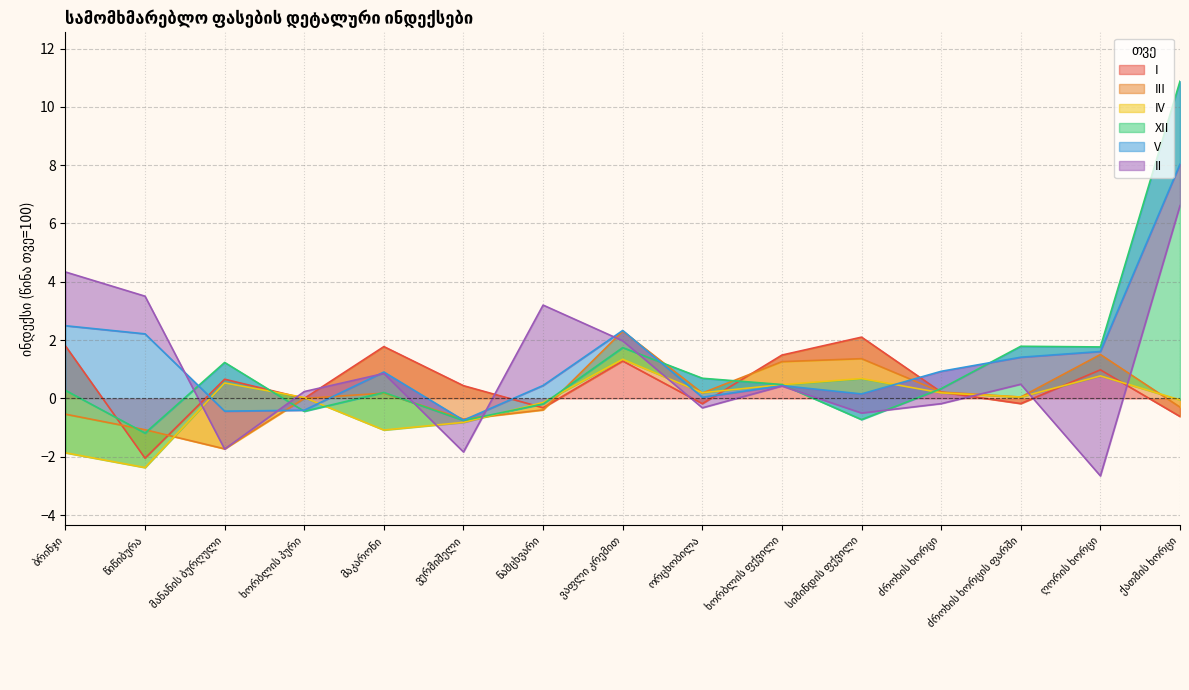

True or false: I has more than 0 points higher than both neighbors.

True